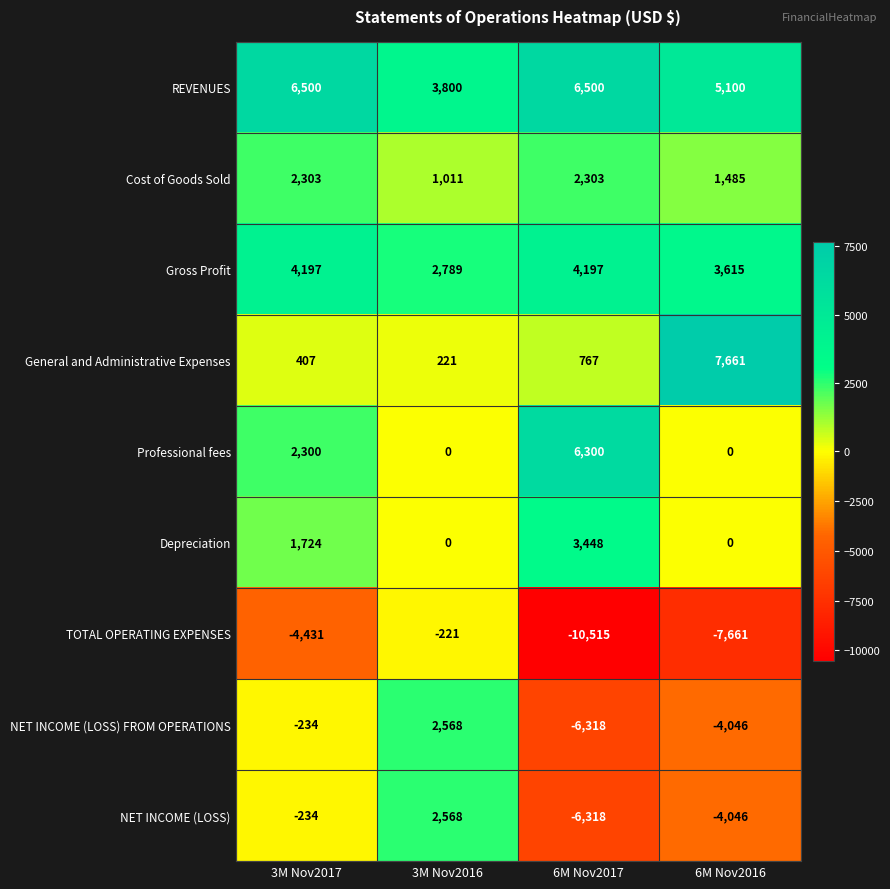

How many distinct data groups are displayed?

9